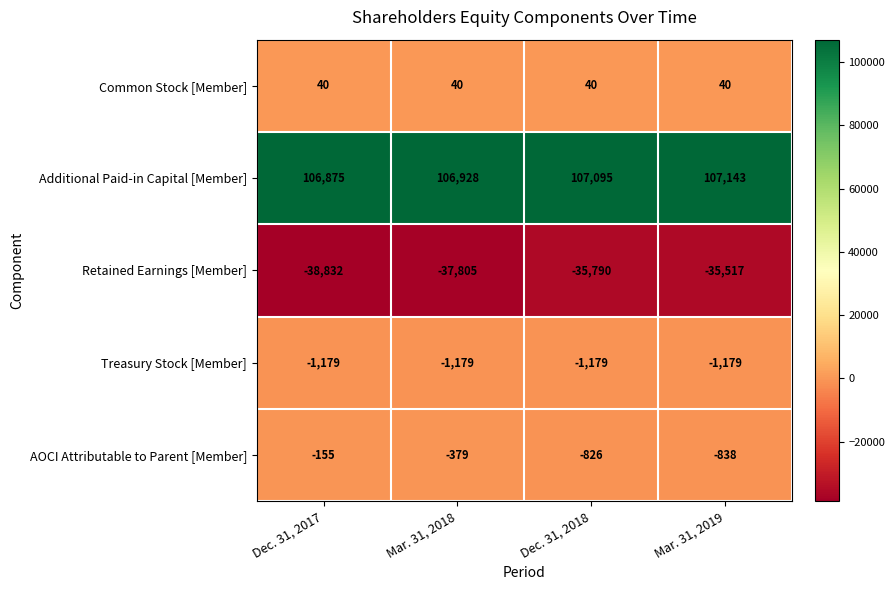

What is the sum of all Treasury Stock [Member] values?

-4716